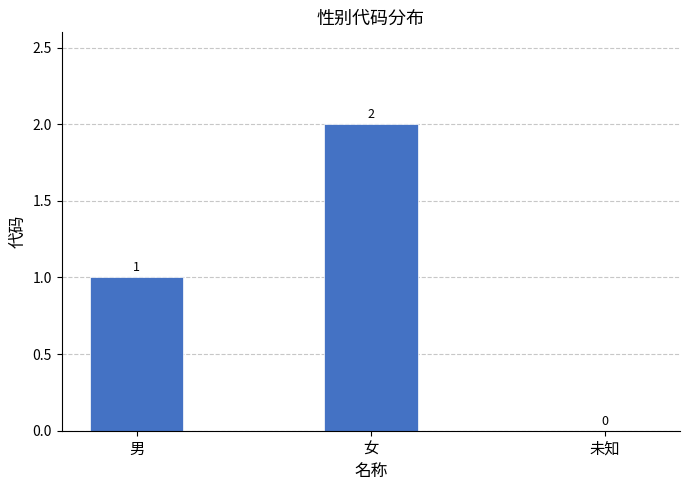

Approximately how many times larger is the value at 男 compared to 女?

0.5